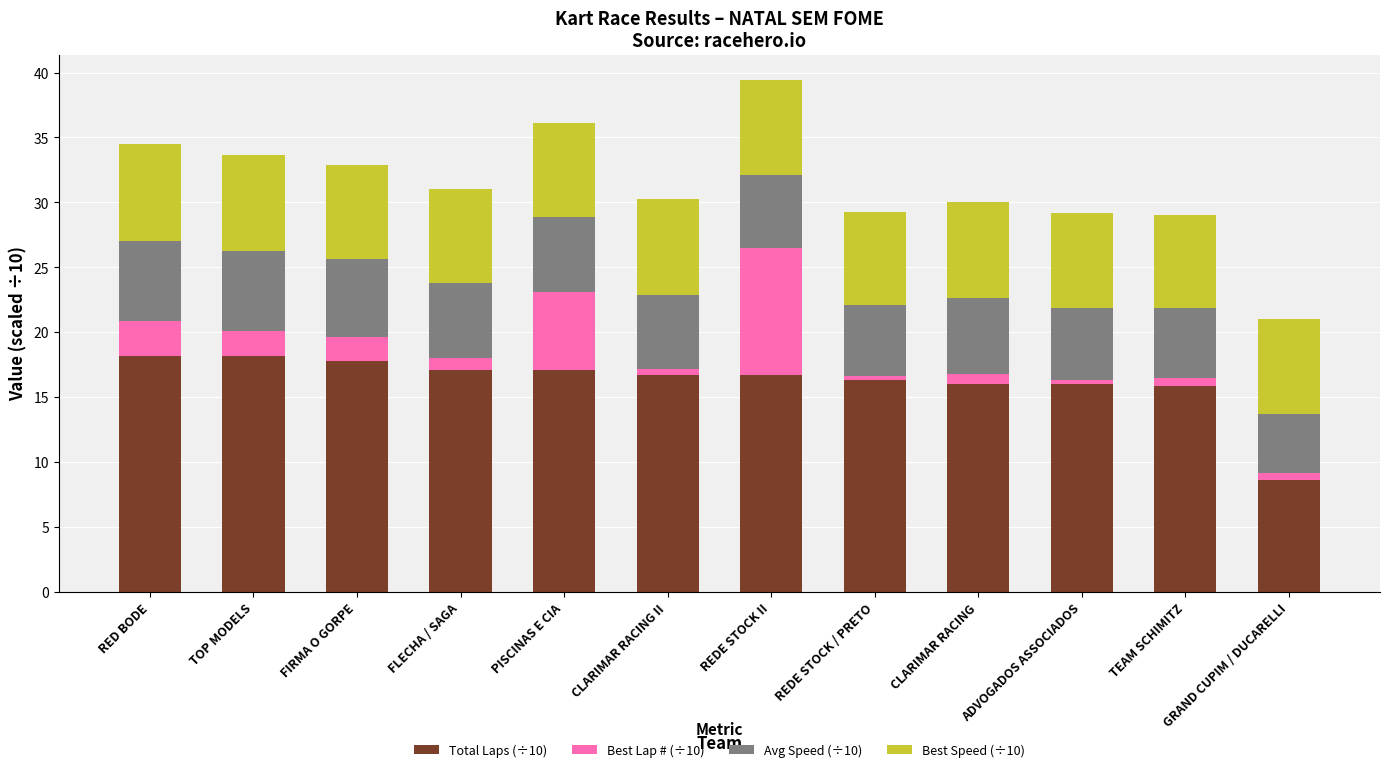

What are all the series names shown in the legend?

Total Laps (÷10), Best Lap # (÷10), Avg Speed (÷10), Best Speed (÷10)